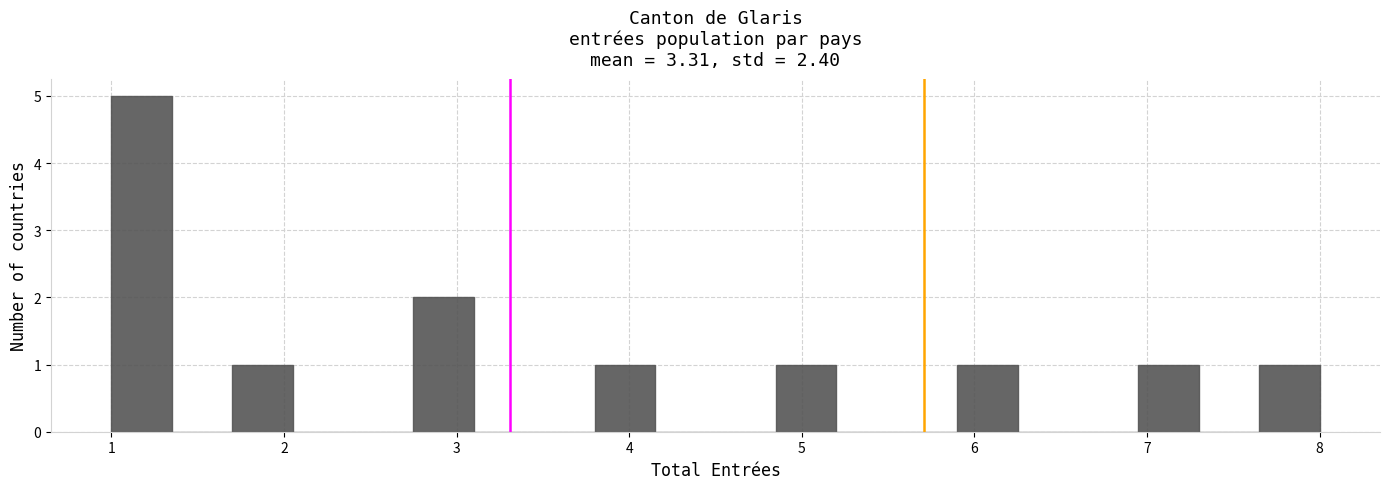

Around what value on the x-axis is the tallest bar? Give the approximate position of its centre, as read against the axis.

1.2